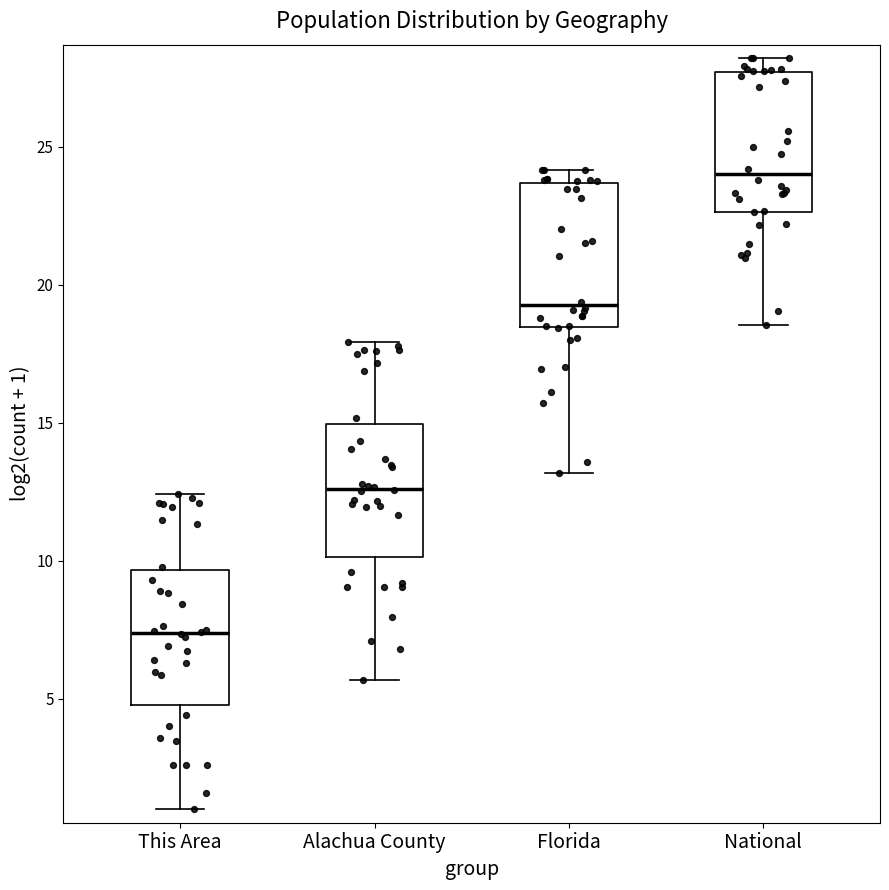

Which box's median line is the highest?

National